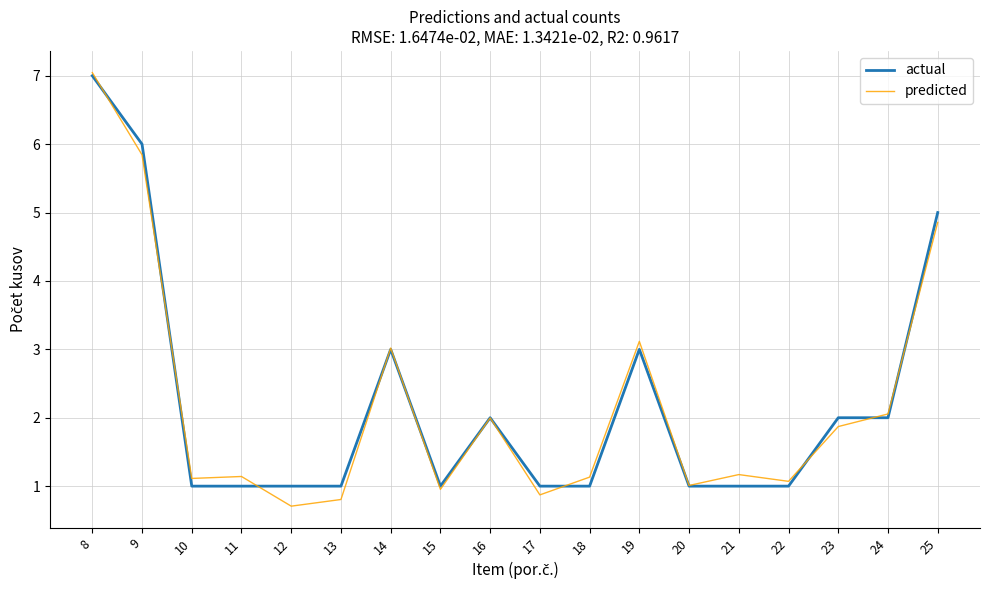

Reading left to right, list all the values displayed in this chart.

actual: 8=7.0	9=6.0	10=1.0	11=1.0	12=1.0	13=1.0	14=3.0	15=1.0	16=2.0	17=1.0	18=1.0	19=3.0	20=1.0	21=1.0	22=1.0	23=2.0	24=2.0	25=5.0
predicted: 8=7.0	9=5.8	10=1.1	11=1.1	12=0.7	13=0.8	14=3.0	15=1.0	16=2.0	17=0.9	18=1.1	19=3.1	20=1.0	21=1.2	22=1.1	23=1.9	24=2.1	25=4.9